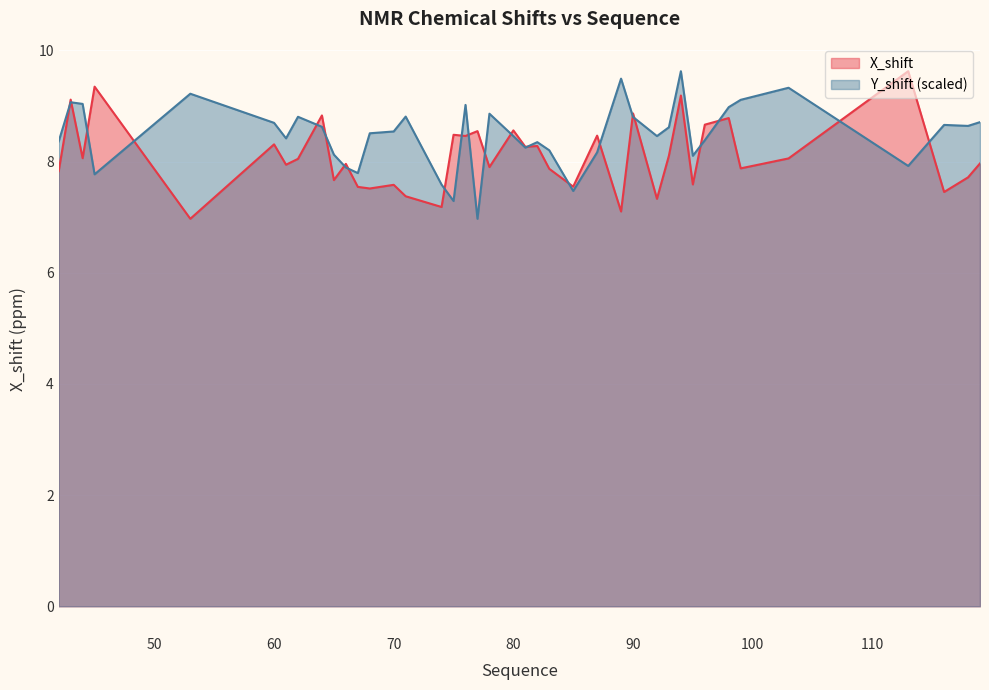

Rank the categories by X_shift value from lowest to highest.

53, 89, 74, 92, 71, 116, 68, 67, 85, 70, 95, 65, 118, 42, 83, 99, 78, 61, 66, 119, 62, 103, 44, 93, 81, 82, 60, 76, 87, 75, 77, 80, 96, 98, 64, 90, 43, 94, 45, 113